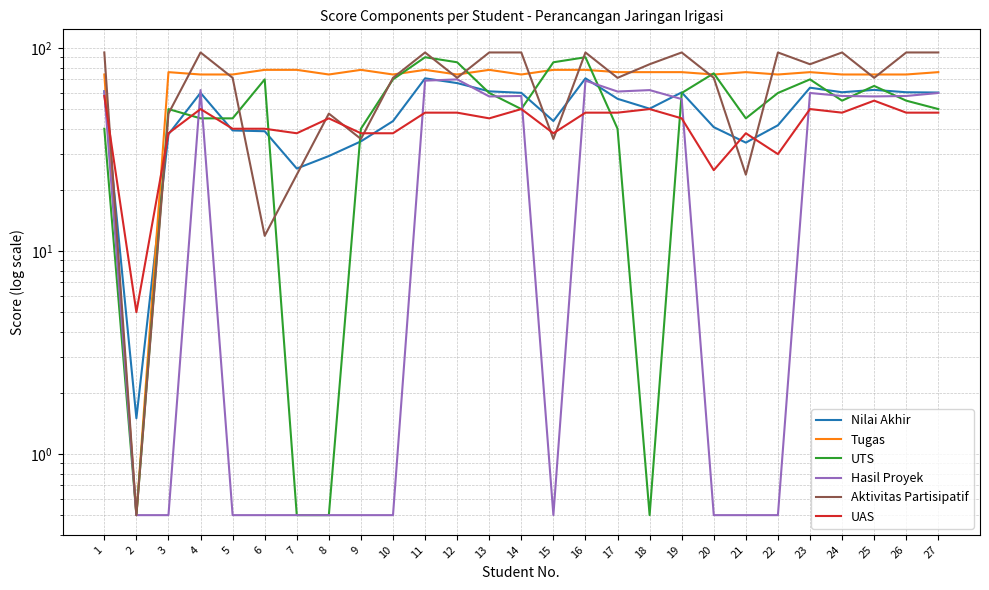

Which label corresponds to the smallest value in the chart?

2